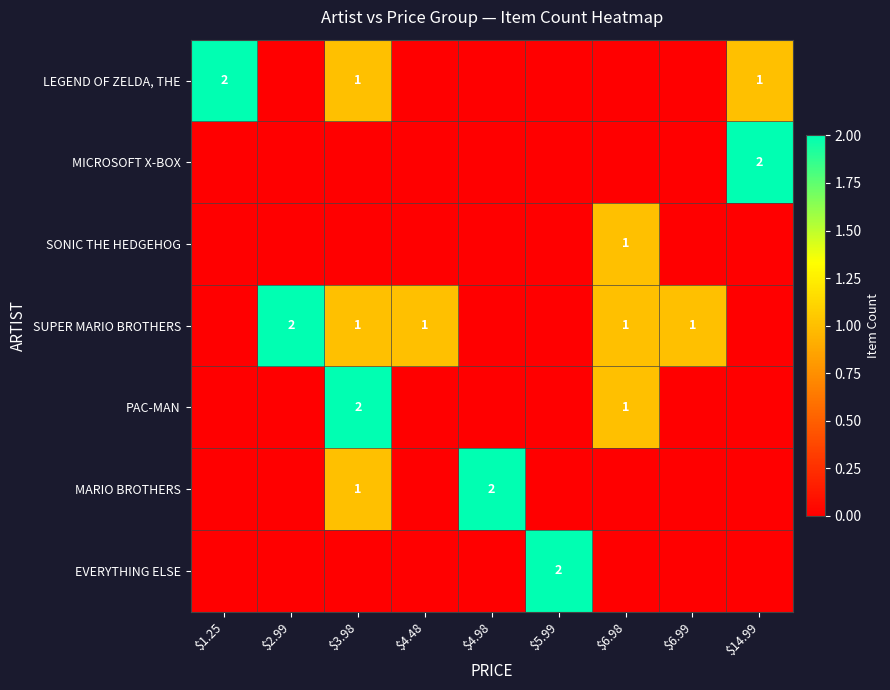

The value of LEGEND OF ZELDA, THE at $1.25 is 2. True or false?

True